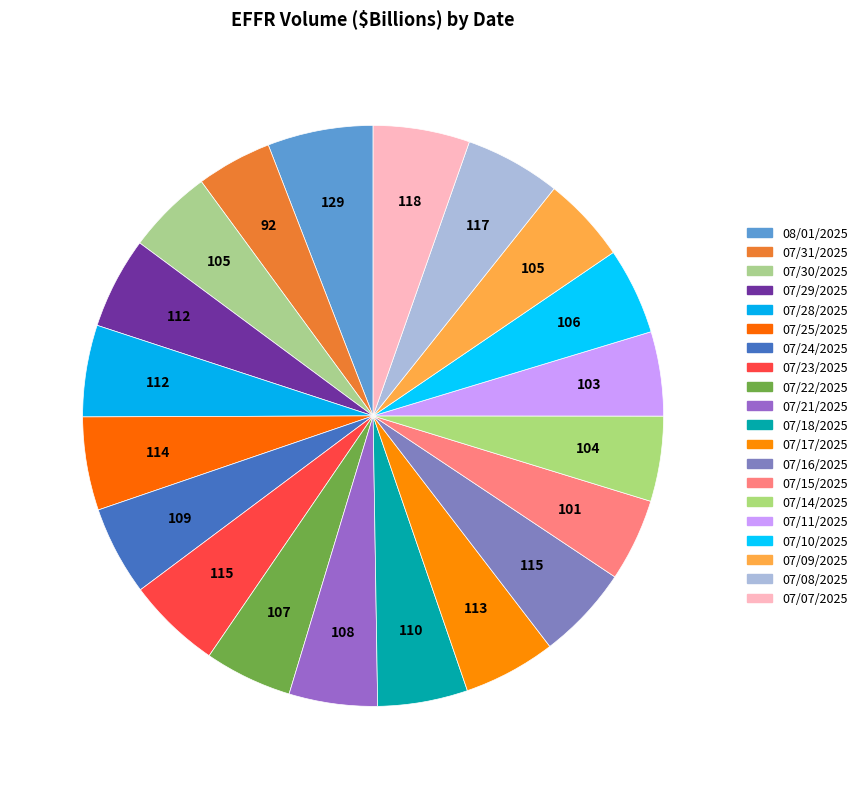

To the nearest percent, what percentage of the pie is 07/08/2025?

5%